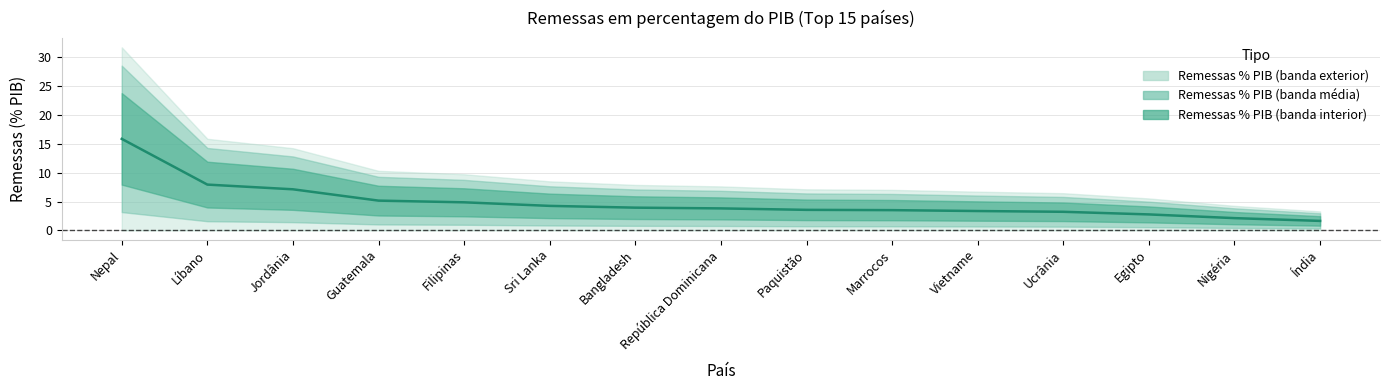

Approximately how many times larger is the value at Egipto compared to Vietname?

0.8